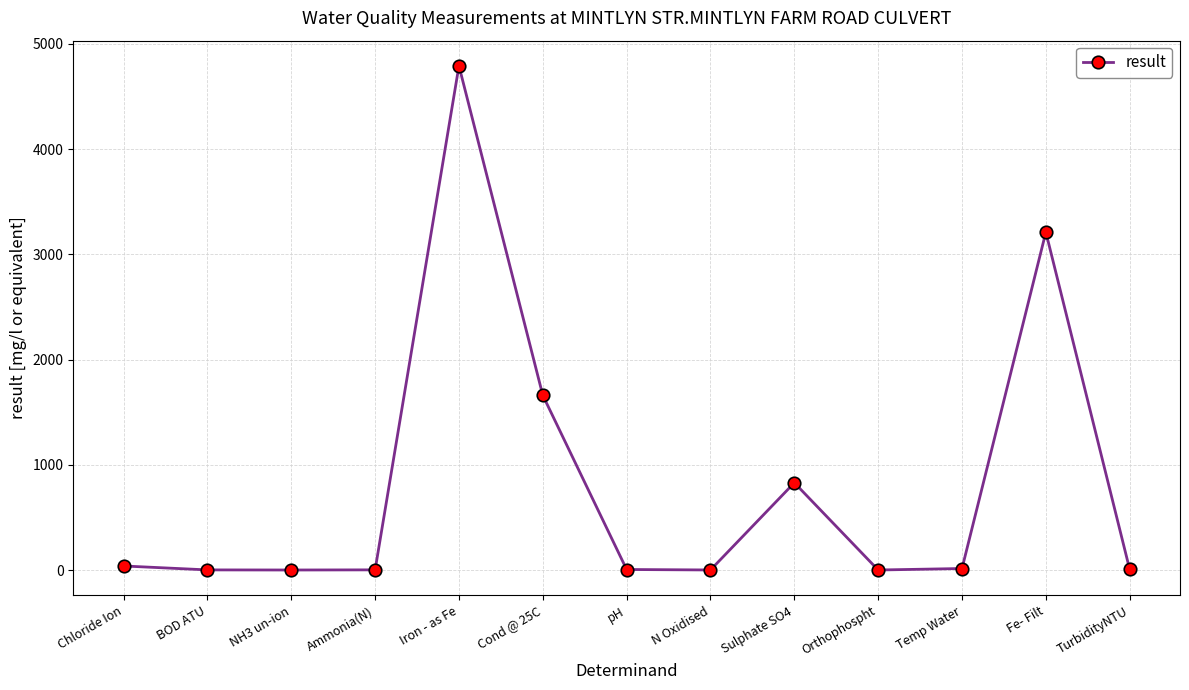

What is the sum of all values?

10554.4